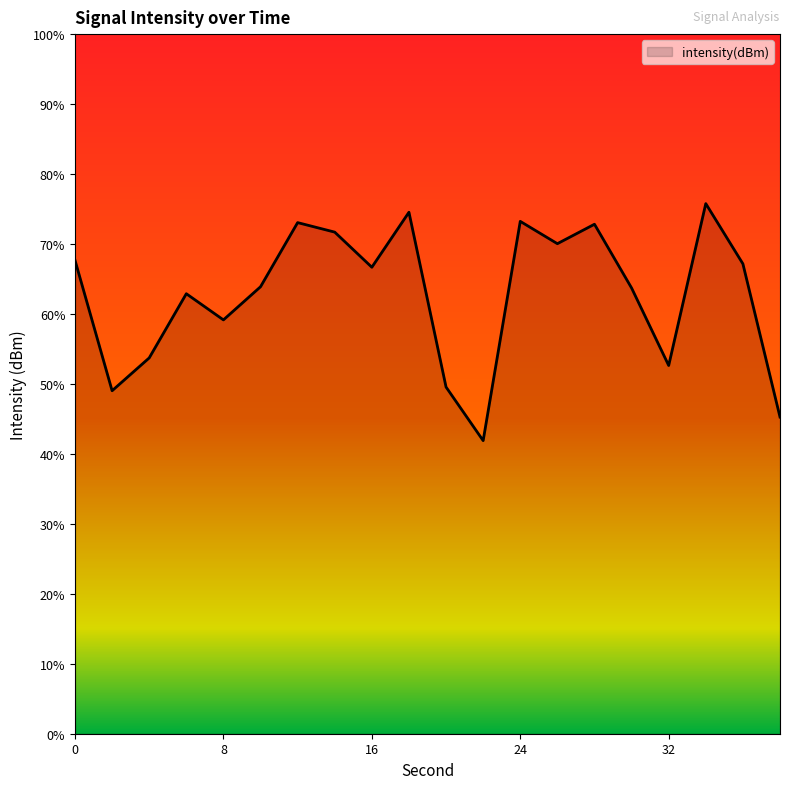

Does the chart display data point markers on the line(s)?

No